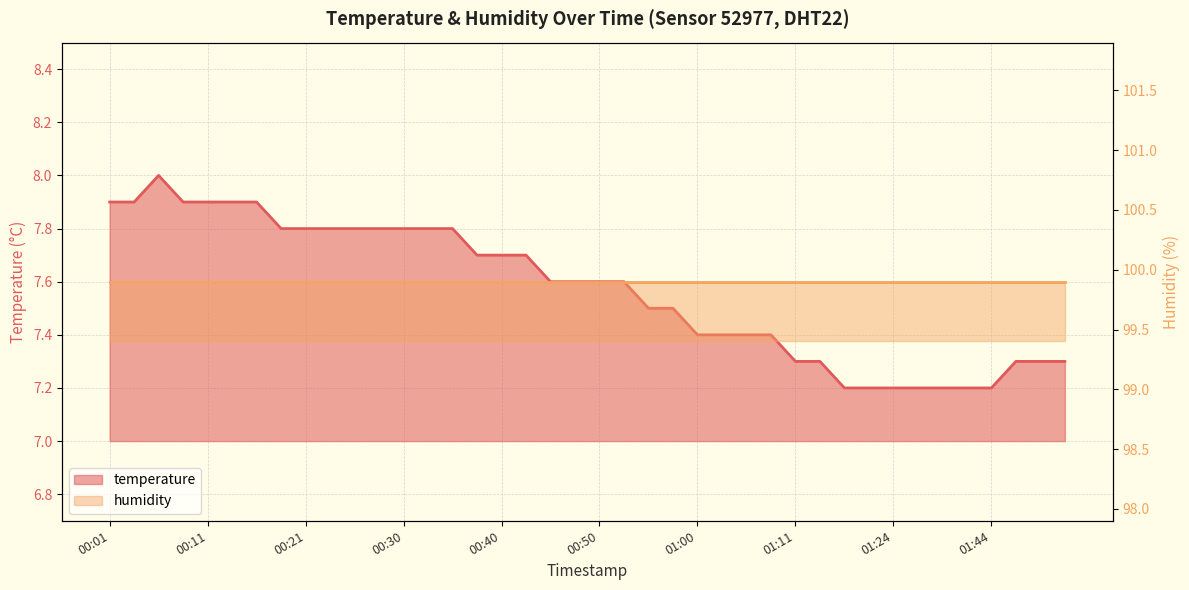

Approximately how many times larger is the value at 01:00 compared to 01:08?

1.0